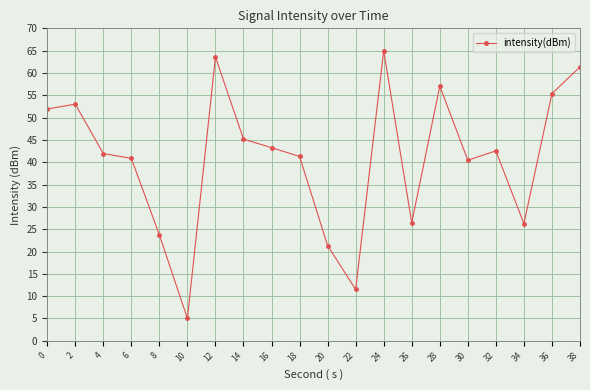

How many series are shown in this chart?

1